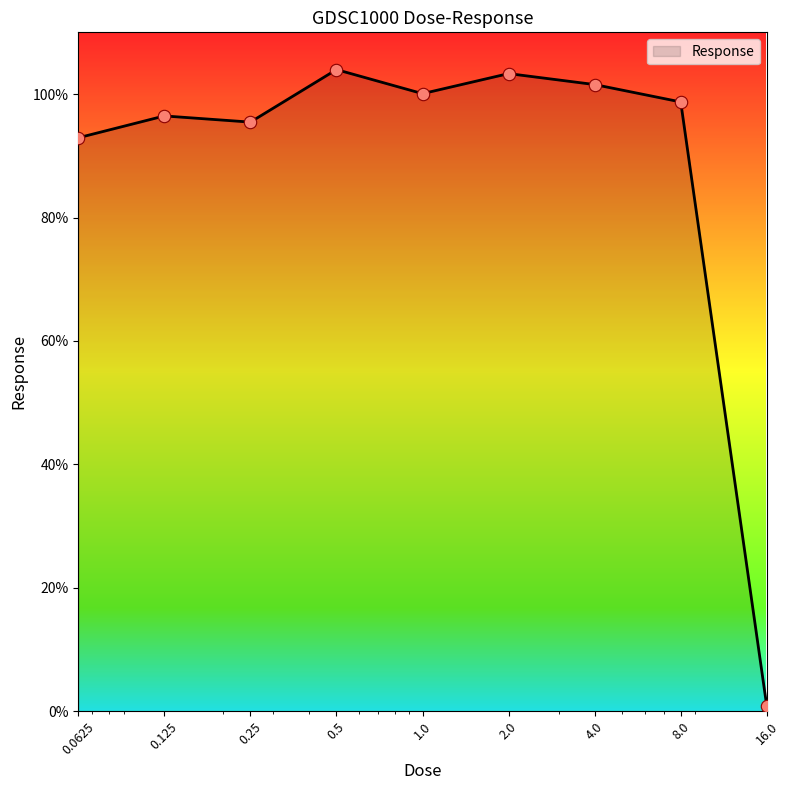

What is the difference between the maximum and minimum values?

103.1